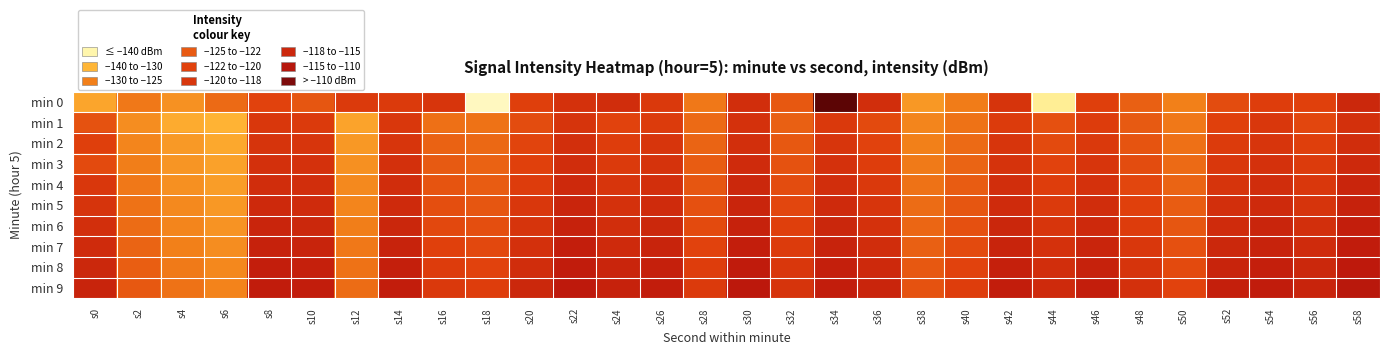

Reading left to right, what are all the values shown in this chart?

min 0: s0=-132.6	s2=-126.7	s4=-130.1	s6=-125.2	s8=-121.0	s10=-123.0	s12=-119.6	s14=-119.8	s16=-118.9	s18=-150.0	s20=-120.5	s22=-118.1	s24=-117.4	s26=-119.4	s28=-126.8	s30=-117.5	s32=-123.4	s34=-100.6	s36=-117.5	s38=-130.8	s40=-127.3	s42=-118.6	s44=-145.4	s46=-120.6	s48=-124.1	s50=-127.6	s52=-122.0	s54=-120.4	s56=-120.8	s58=-116.4
min 1: s0=-122.7	s2=-129.4	s4=-133.3	s6=-134.5	s8=-119.1	s10=-119.6	s12=-132.3	s14=-119.3	s16=-125.9	s18=-126.2	s20=-122.0	s22=-118.5	s24=-121.0	s26=-119.8	s28=-125.3	s30=-118.2	s32=-124.1	s34=-119.5	s36=-121.7	s38=-128.3	s40=-126.1	s42=-119.9	s44=-122.4	s46=-120.1	s48=-123.5	s50=-126.8	s52=-120.7	s54=-119.2	s56=-121.3	s58=-117.9
min 2: s0=-120.5	s2=-128.2	s4=-131.1	s6=-133.0	s8=-118.5	s10=-118.9	s12=-130.8	s14=-118.7	s16=-124.3	s18=-125.1	s20=-121.2	s22=-117.8	s24=-120.3	s26=-118.9	s28=-124.5	s30=-117.7	s32=-123.4	s34=-118.8	s36=-120.9	s38=-127.6	s40=-125.2	s42=-118.9	s44=-121.7	s46=-119.5	s48=-122.8	s50=-125.9	s52=-119.9	s54=-118.7	s56=-120.6	s58=-117.3
min 3: s0=-121.8	s2=-127.5	s4=-130.4	s6=-132.2	s8=-117.9	s10=-118.2	s12=-129.7	s14=-118.0	s16=-123.6	s18=-124.4	s20=-120.7	s22=-117.2	s24=-119.6	s26=-118.3	s28=-123.8	s30=-117.1	s32=-122.7	s34=-118.2	s36=-120.2	s38=-126.9	s40=-124.5	s42=-118.3	s44=-121.0	s46=-118.8	s48=-122.1	s50=-125.2	s52=-119.2	s54=-118.1	s56=-119.9	s58=-116.7
min 4: s0=-119.2	s2=-126.8	s4=-129.7	s6=-131.5	s8=-117.2	s10=-117.6	s12=-128.9	s14=-117.4	s16=-122.9	s18=-123.7	s20=-120.0	s22=-116.6	s24=-118.9	s26=-117.7	s28=-123.1	s30=-116.5	s32=-122.0	s34=-117.5	s36=-119.5	s38=-126.2	s40=-123.8	s42=-117.6	s44=-120.3	s46=-118.1	s48=-121.4	s50=-124.5	s52=-118.5	s54=-117.4	s56=-119.2	s58=-116.0
min 5: s0=-118.5	s2=-126.1	s4=-129.0	s6=-130.8	s8=-116.6	s10=-117.0	s12=-128.2	s14=-116.8	s16=-122.2	s18=-123.0	s20=-119.3	s22=-116.0	s24=-118.2	s26=-117.1	s28=-122.4	s30=-115.9	s32=-121.3	s34=-116.9	s36=-118.8	s38=-125.5	s40=-123.1	s42=-117.0	s44=-119.6	s46=-117.4	s48=-120.7	s50=-123.8	s52=-117.8	s54=-116.8	s56=-118.5	s58=-115.4
min 6: s0=-117.8	s2=-125.4	s4=-128.3	s6=-130.1	s8=-116.0	s10=-116.4	s12=-127.5	s14=-116.2	s16=-121.5	s18=-122.3	s20=-118.6	s22=-115.4	s24=-117.5	s26=-116.4	s28=-121.7	s30=-115.3	s32=-120.6	s34=-116.2	s36=-118.1	s38=-124.8	s40=-122.4	s42=-116.3	s44=-118.9	s46=-116.7	s48=-120.0	s50=-123.1	s52=-117.1	s54=-116.1	s56=-117.8	s58=-114.8
min 7: s0=-117.1	s2=-124.7	s4=-127.6	s6=-129.4	s8=-115.4	s10=-115.8	s12=-126.8	s14=-115.6	s16=-120.8	s18=-121.6	s20=-117.9	s22=-114.8	s24=-116.8	s26=-115.7	s28=-121.0	s30=-114.7	s32=-119.9	s34=-115.6	s36=-117.4	s38=-124.1	s40=-121.7	s42=-115.7	s44=-118.2	s46=-116.0	s48=-119.3	s50=-122.4	s52=-116.4	s54=-115.5	s56=-117.1	s58=-114.2
min 8: s0=-116.4	s2=-124.0	s4=-126.9	s6=-128.7	s8=-114.8	s10=-115.2	s12=-126.1	s14=-115.0	s16=-120.1	s18=-120.9	s20=-117.2	s22=-114.2	s24=-116.1	s26=-115.1	s28=-120.3	s30=-114.1	s32=-119.2	s34=-115.0	s36=-116.7	s38=-123.4	s40=-121.0	s42=-115.1	s44=-117.5	s46=-115.4	s48=-118.6	s50=-121.7	s52=-115.7	s54=-114.9	s56=-116.4	s58=-113.6
min 9: s0=-115.7	s2=-123.3	s4=-126.2	s6=-128.0	s8=-114.2	s10=-114.6	s12=-125.4	s14=-114.4	s16=-119.4	s18=-120.2	s20=-116.5	s22=-113.6	s24=-115.4	s26=-114.5	s28=-119.6	s30=-113.5	s32=-118.5	s34=-114.4	s36=-116.0	s38=-122.7	s40=-120.3	s42=-114.5	s44=-116.8	s46=-114.8	s48=-117.9	s50=-121.0	s52=-115.0	s54=-114.3	s56=-115.7	s58=-113.0